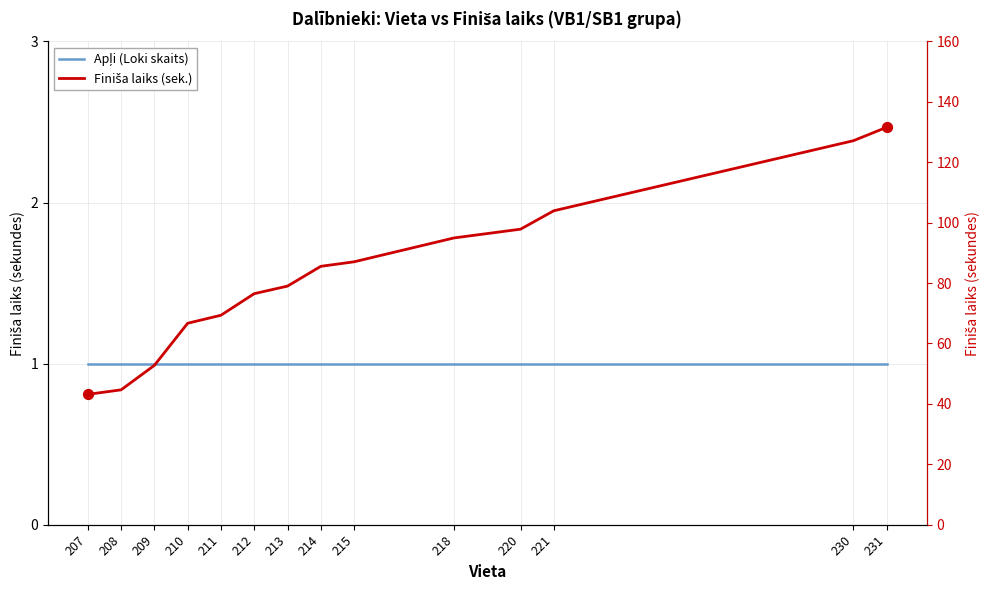

At which category is the sum across all series the highest?

231